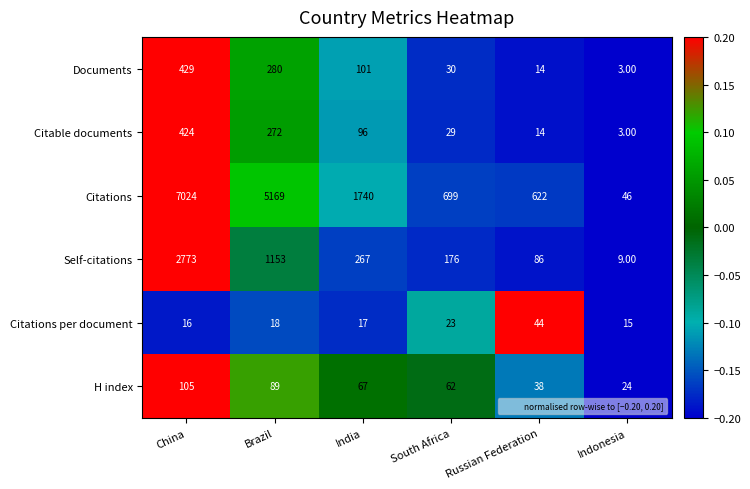

Rank the series at Brazil from highest to lowest value.

Citations, Self-citations, Documents, Citable documents, H index, Citations per document